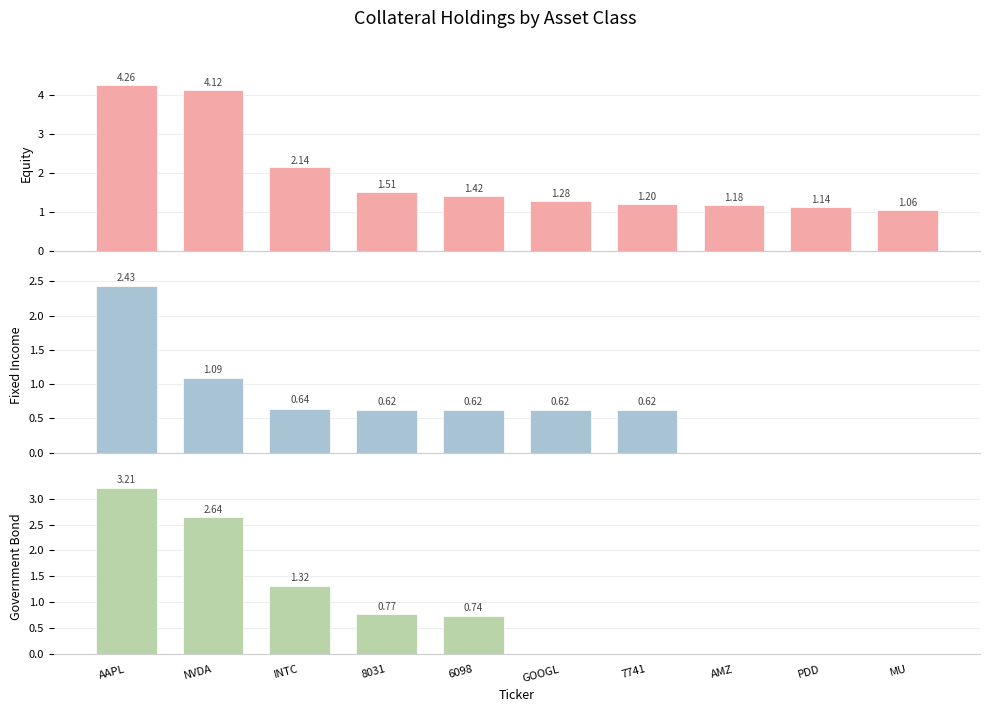

Reading left to right, transcribe all the data shown in this chart.

Equity: 4.3	4.1	2.1	1.5	1.4	1.3	1.2	1.2	1.1	1.1
Fixed Income: 2.4	1.1	0.6	0.6	0.6	0.6	0.6	0.0	0.0	0.0
Government Bond: 3.2	2.6	1.3	0.8	0.7	0.0	0.0	0.0	0.0	0.0